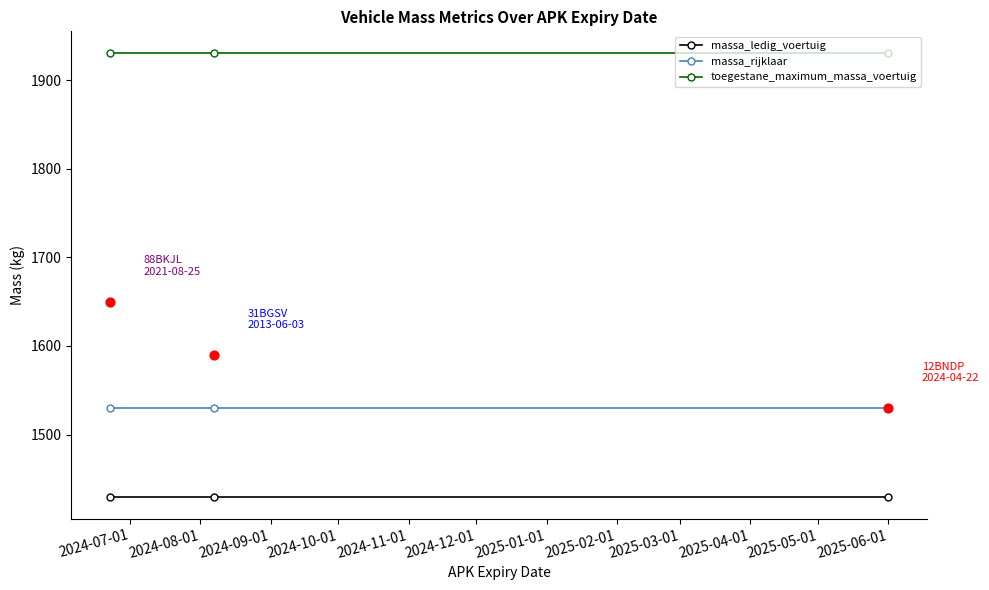

At how many categories does at least one series exceed 1632?

3